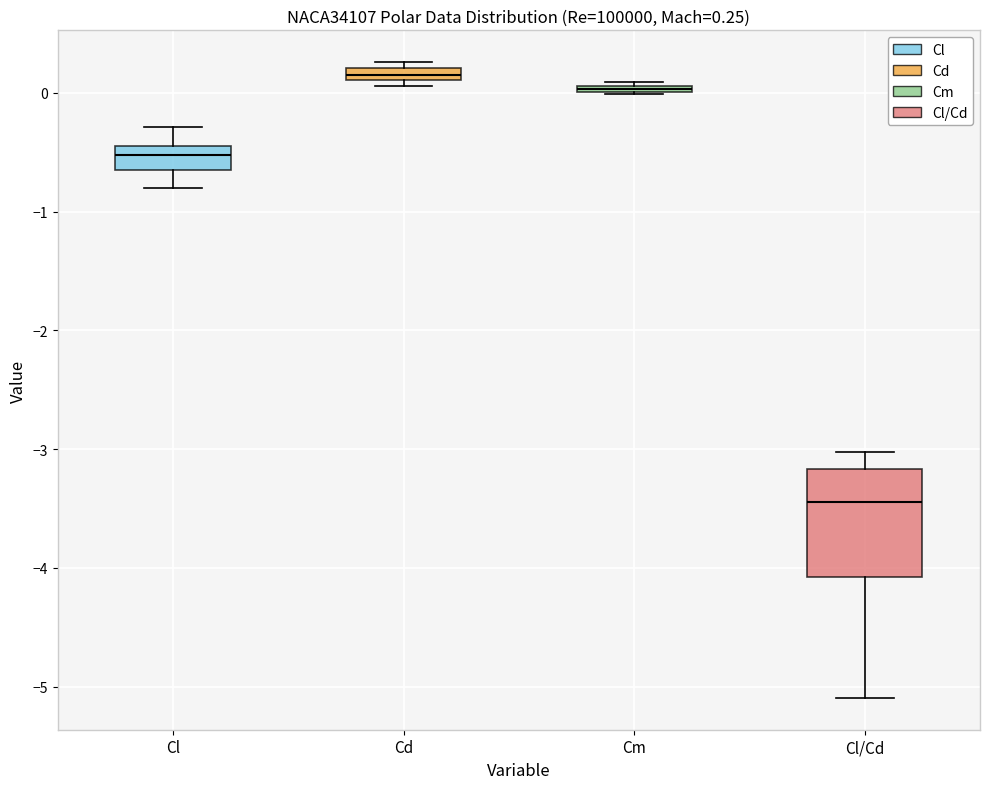

Comparing the boxes themselves (not the whiskers), which one is the tallest?

Cl/Cd